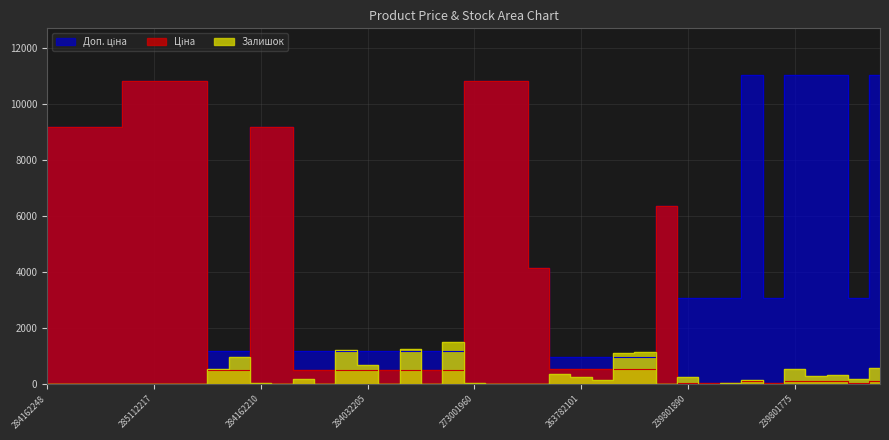

List the labels in order of Доп. ціна value, smallest first.

263782102, 263782101, 263782100, 263782096, 263782062, 284032204, 284032203, 284032208, 284032207, 284032206, 284032205, 284032202, 284032201, 284032200, 284032199, 239801890, 239801828, 239801778, 239801776, 239801772, 200521163, 242951771, 284162248, 284162246, 284162245, 284162244, 284162210, 284162209, 285112220, 285112217, 285111961, 285111912, 273001960, 273001939, 273001918, 239801777, 239801775, 239801774, 239801773, 239801771